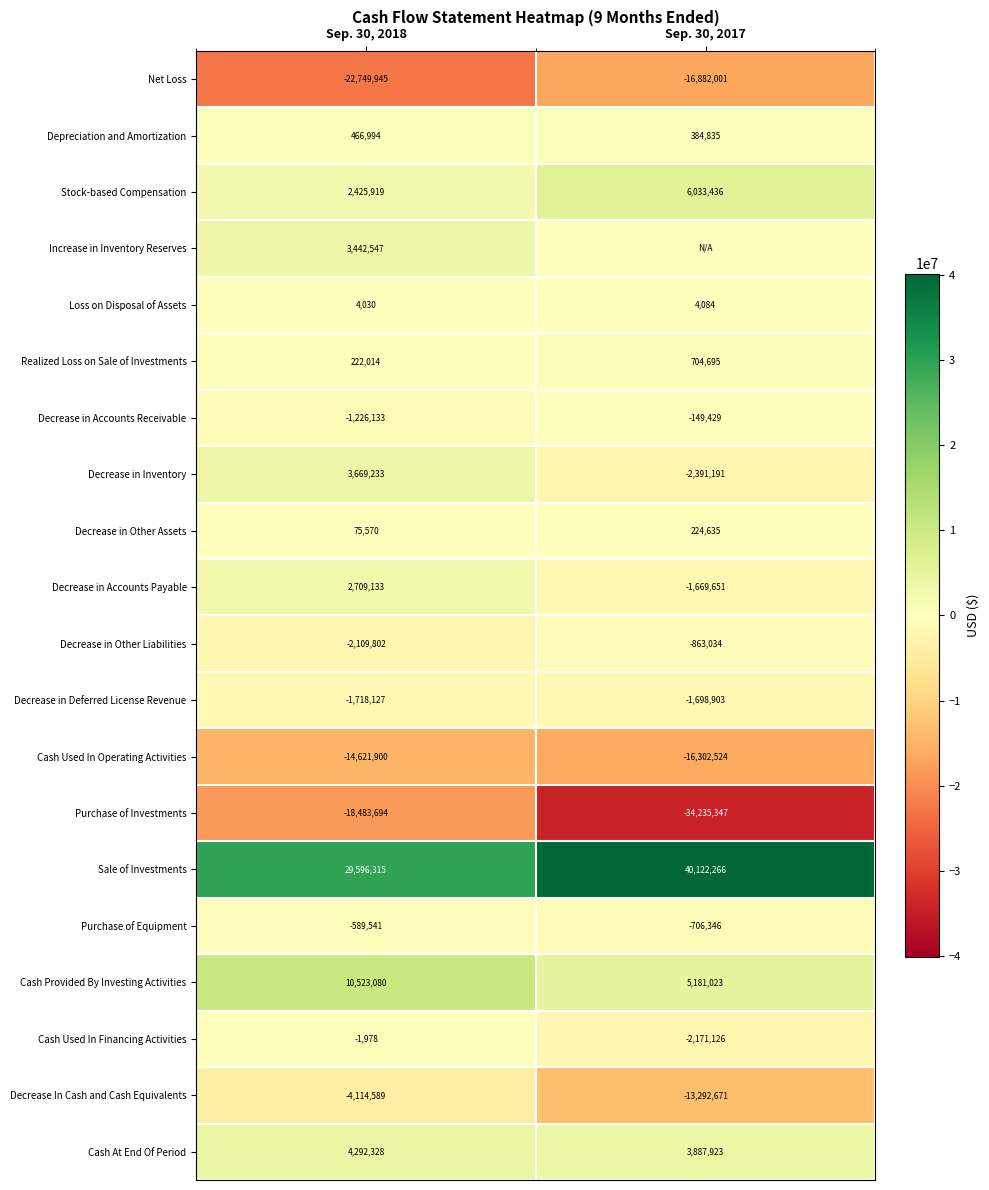

Rank the series at Sep. 30, 2018 from lowest to highest value.

Net Loss, Purchase of Investments, Cash Used In Operating Activities, Decrease In Cash and Cash Equivalents, Decrease in Other Liabilities, Decrease in Deferred License Revenue, Decrease in Accounts Receivable, Purchase of Equipment, Cash Used In Financing Activities, Loss on Disposal of Assets, Decrease in Other Assets, Realized Loss on Sale of Investments, Depreciation and Amortization, Stock-based Compensation, Decrease in Accounts Payable, Increase in Inventory Reserves, Decrease in Inventory, Cash At End Of Period, Cash Provided By Investing Activities, Sale of Investments